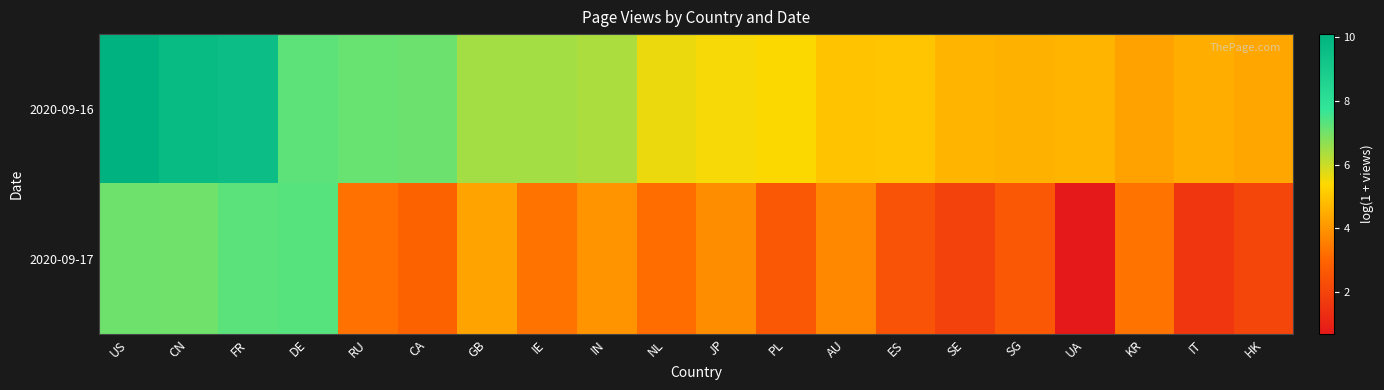

List the series in order of their overall mean, highest first.

2020-09-16, 2020-09-17